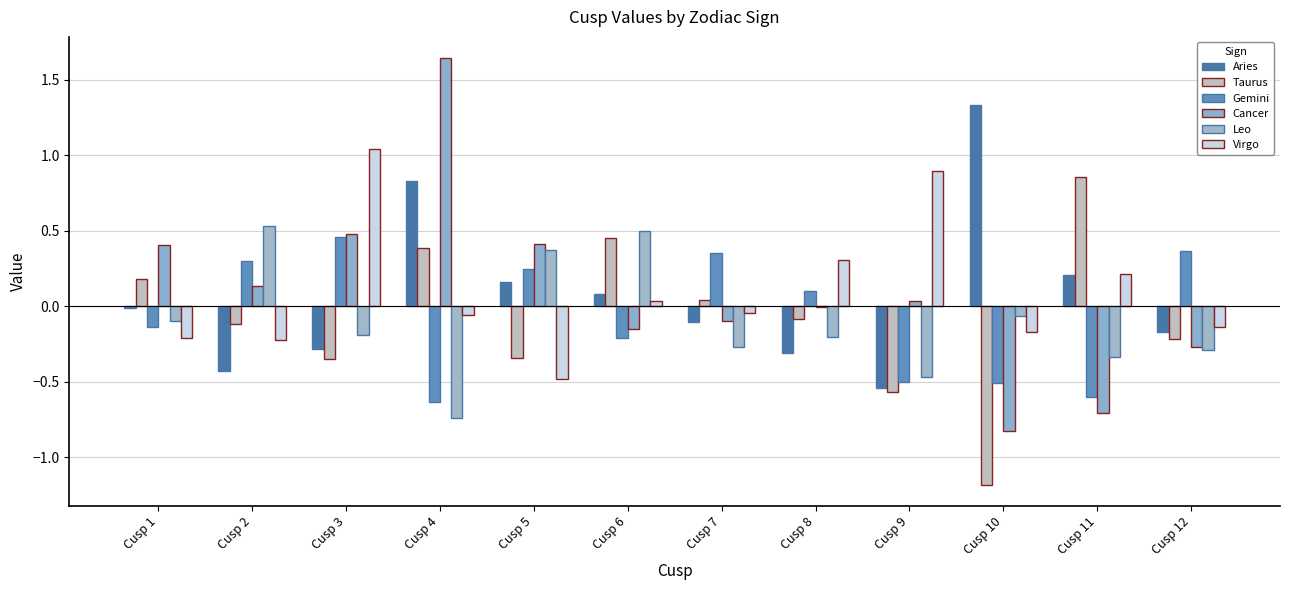

What is the value of the Aries bar at the 9th from the left?

-0.5